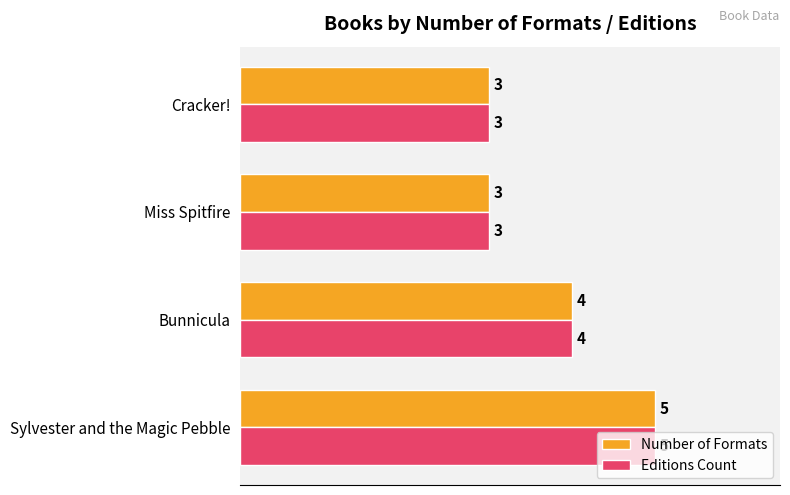

What is the average value of the Number of Formats series?

4